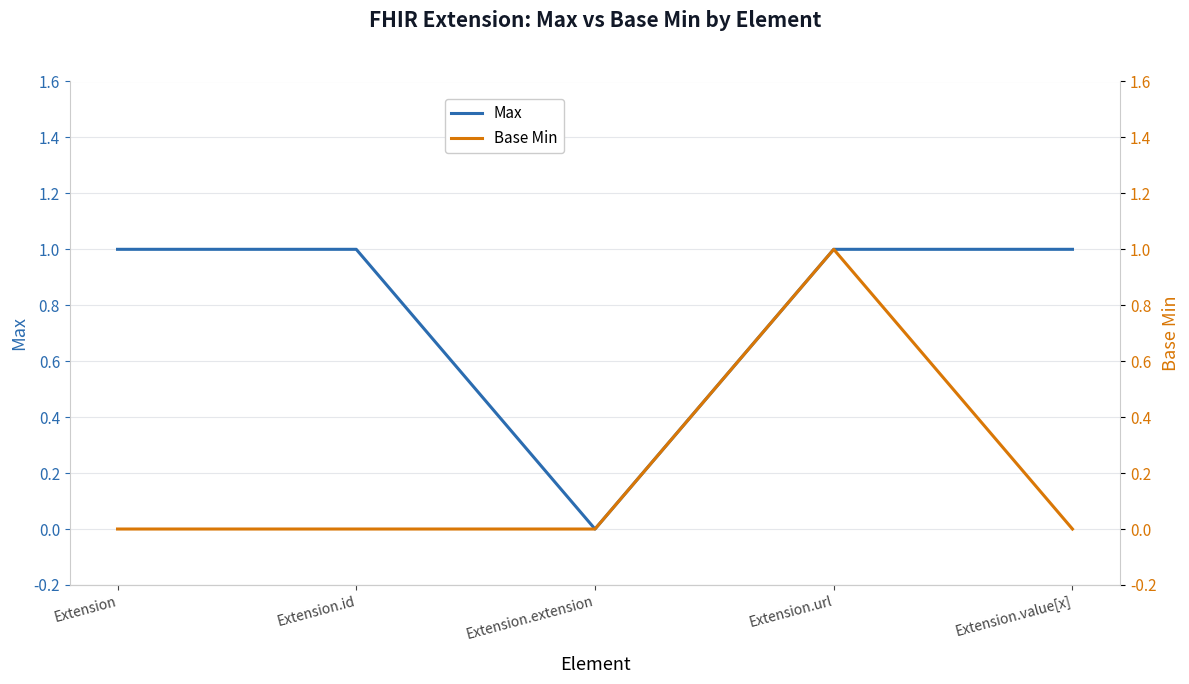

At which label is Base Min closest to 0?

Extension